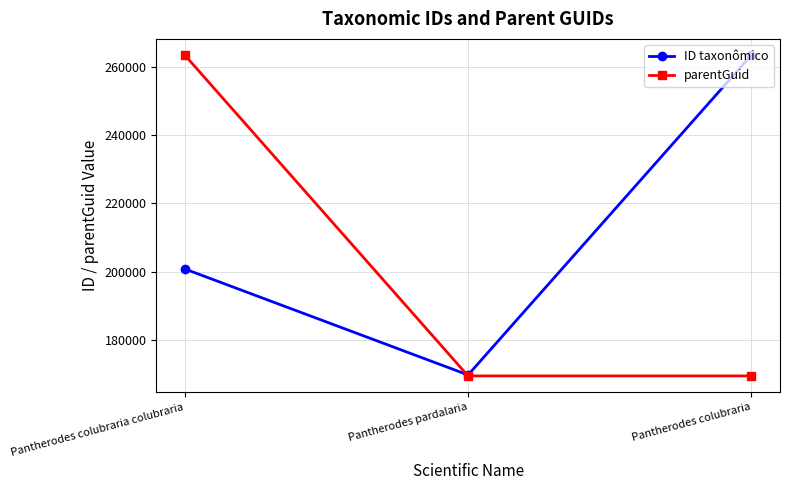

What are all the series names shown in the legend?

ID taxonômico, parentGuid